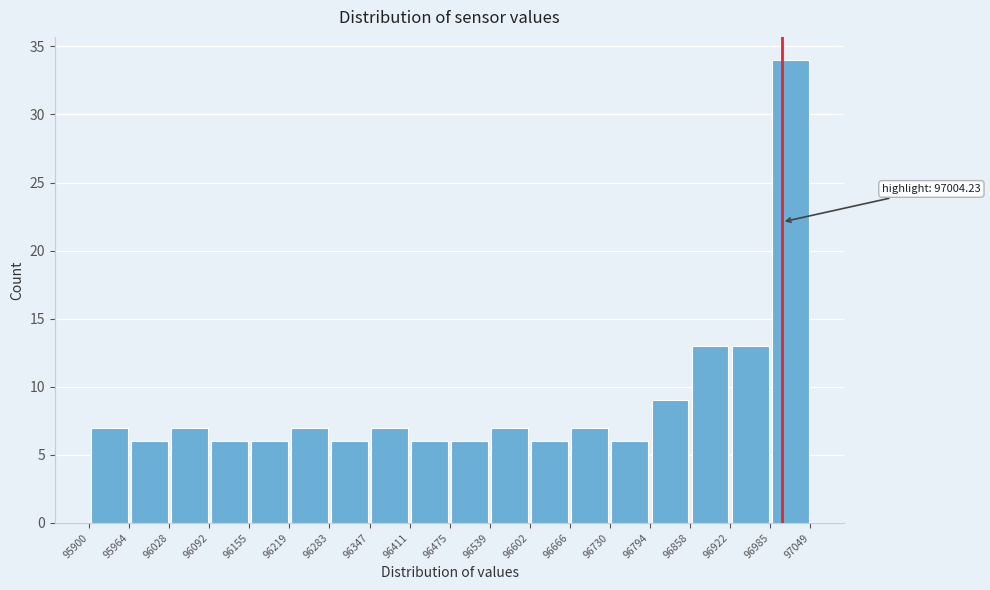

Which range on the x-axis has the tallest bar?

96985 to 97049